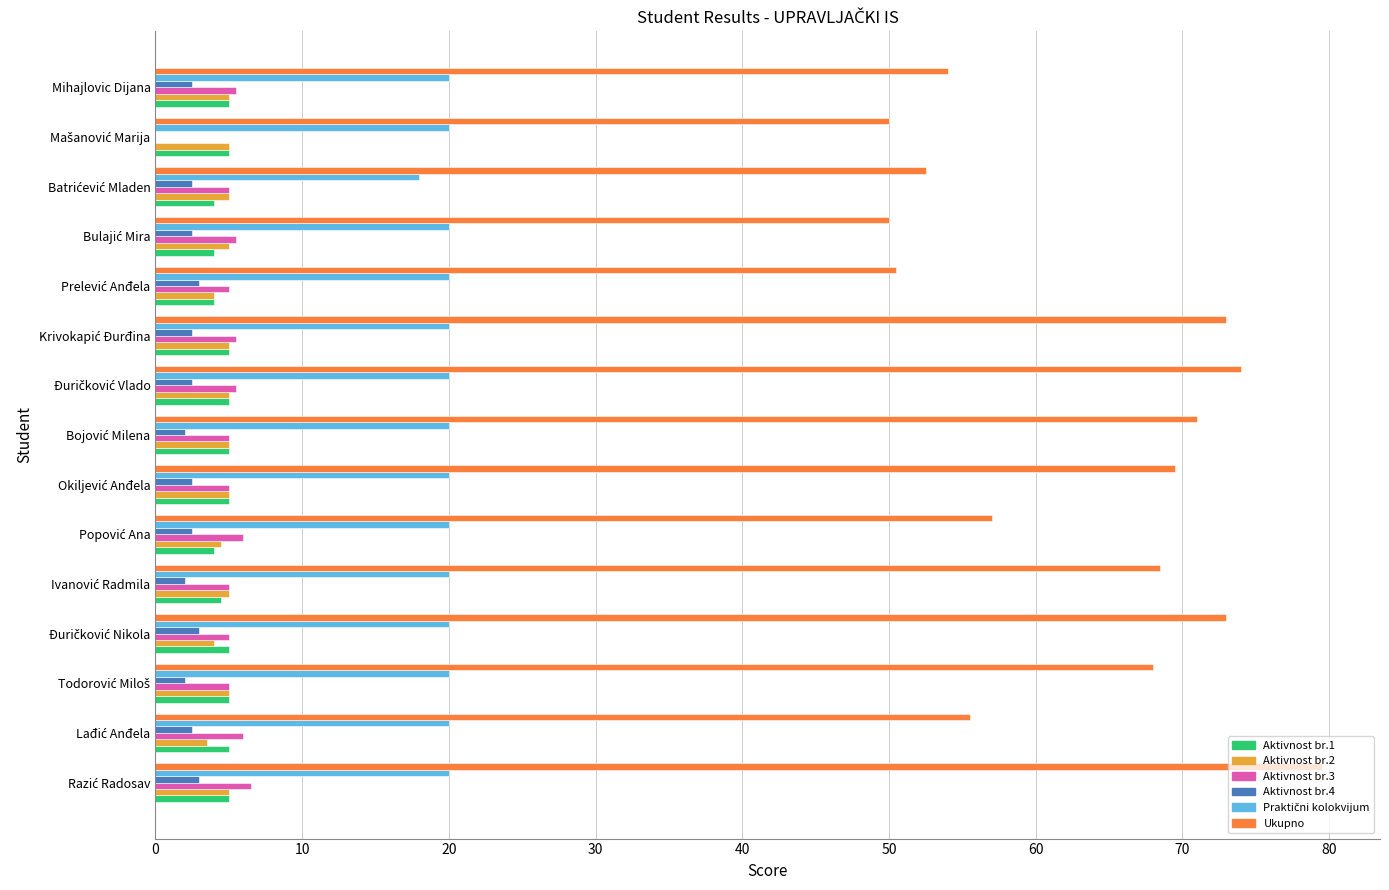

How many positive values does the Aktivnost br.3 series have?

14